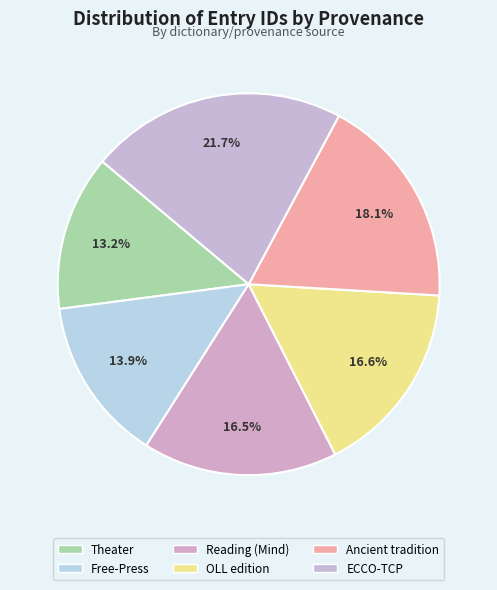

The OLL edition slice represents 27% of the pie. True or false?

False